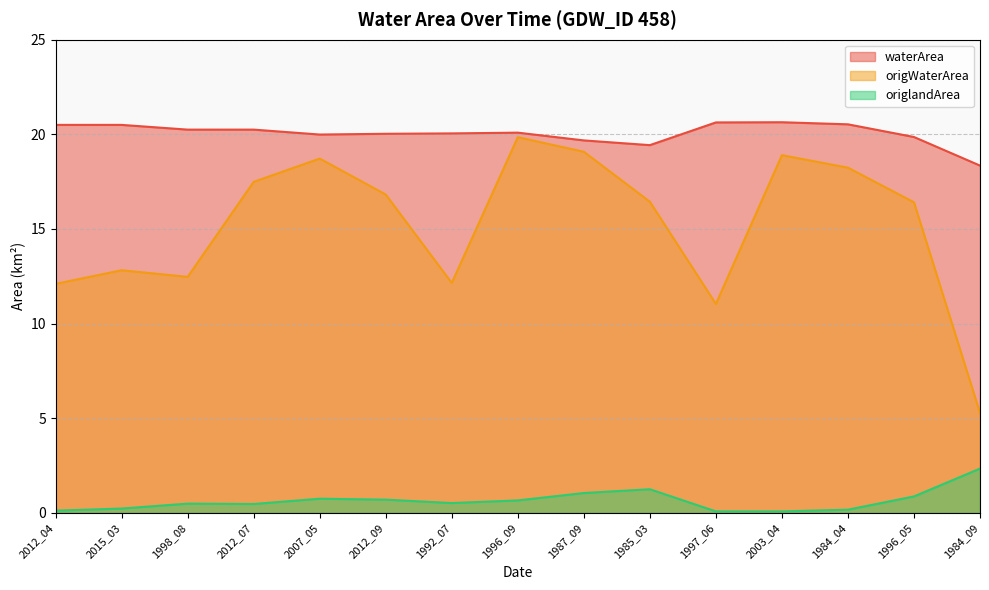

In origWaterArea, how many points are higher than both neighbors (excluding endpoints)?

4